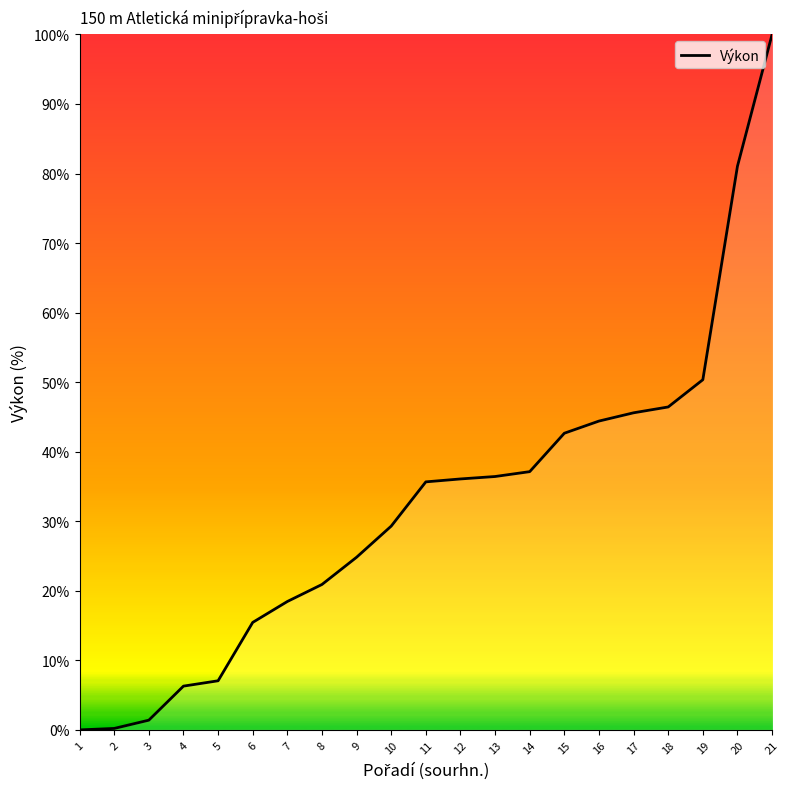

How many categories are shown in the chart?

21